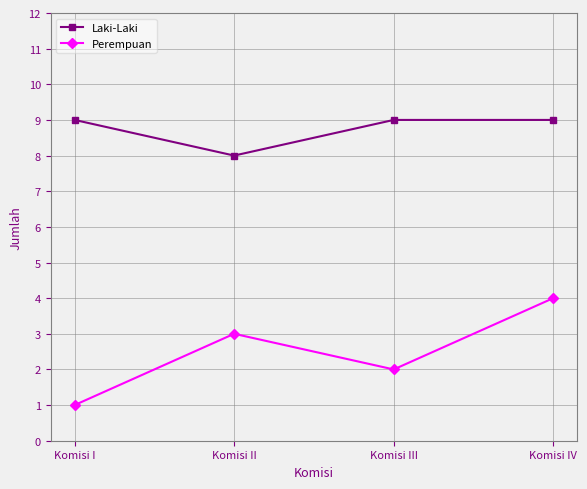

What is the maximum value shown in the chart?

9